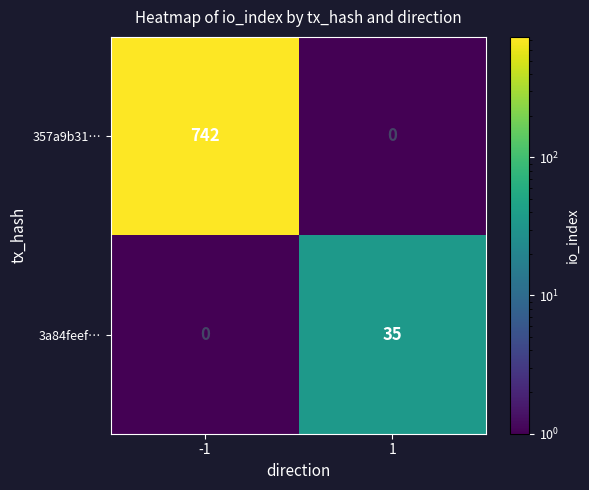

The value of 3a84feef… at 1 is 55. True or false?

False